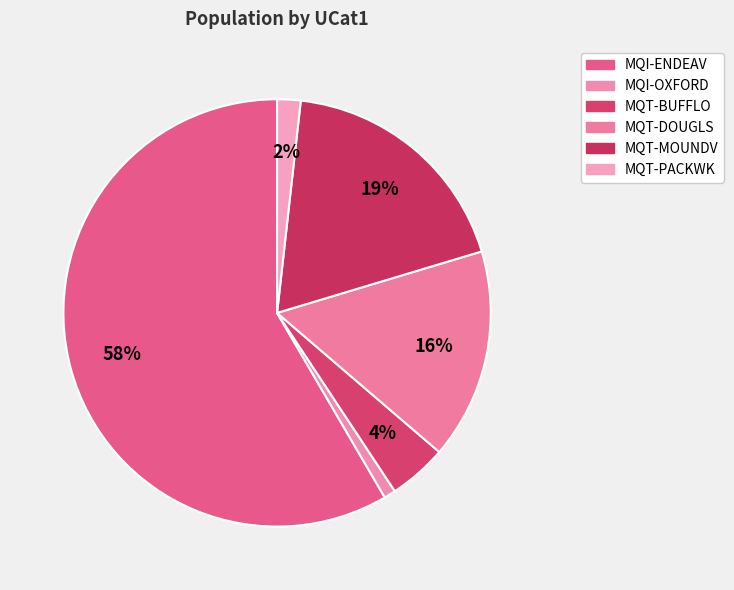

Rank the categories by value from highest to lowest.

MQI-ENDEAV, MQT-MOUNDV, MQT-DOUGLS, MQT-BUFFLO, MQT-PACKWK, MQI-OXFORD